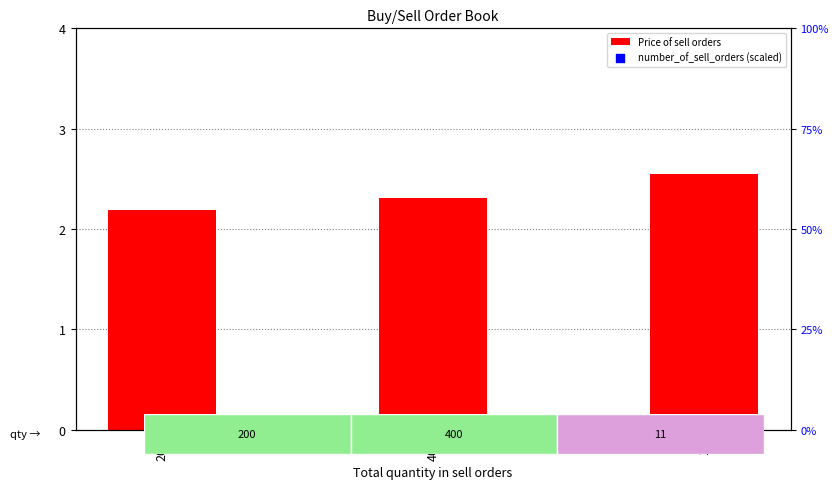

What are all the series names shown in the legend?

Price of sell orders, number_of_sell_orders (scaled)